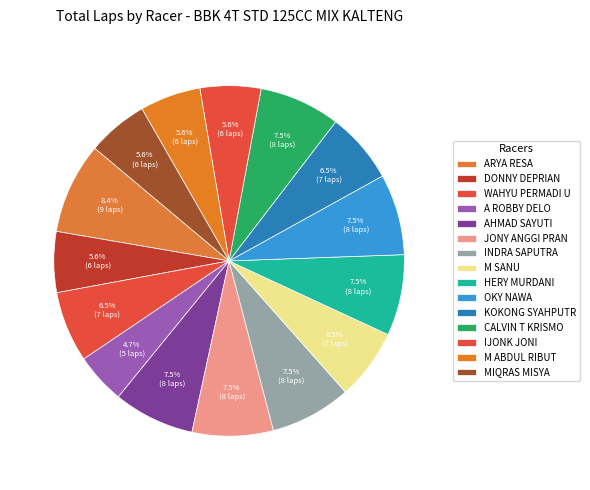

How many segments does this pie chart have?

15